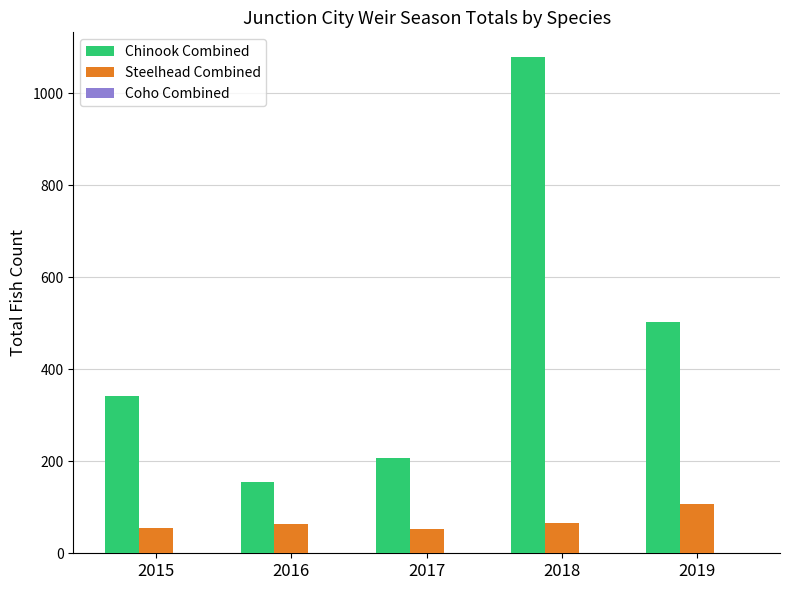

The value of Chinook Combined at 2016 is 154. True or false?

True